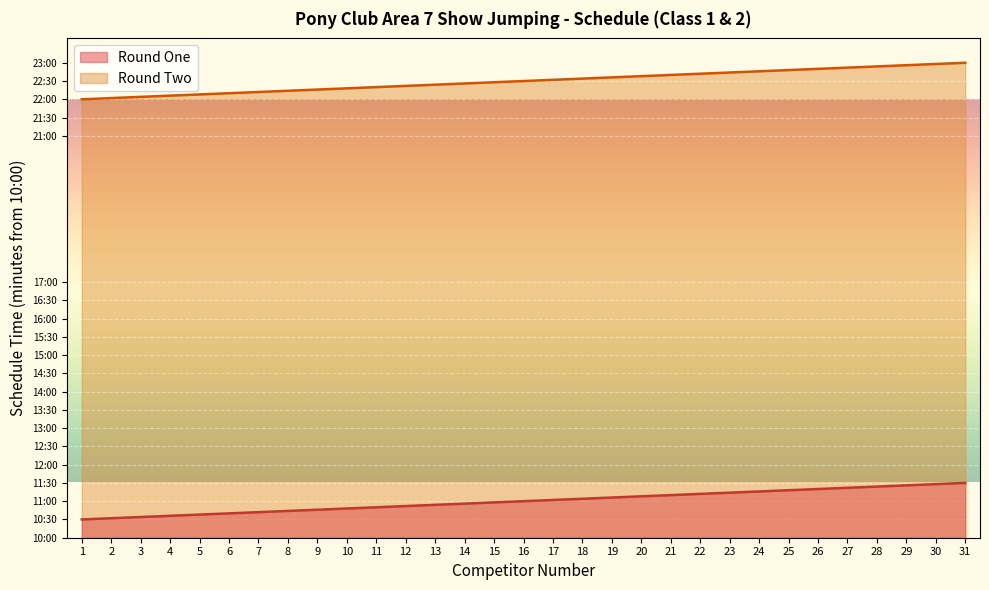

Between 5 and 12, which is larger?

12